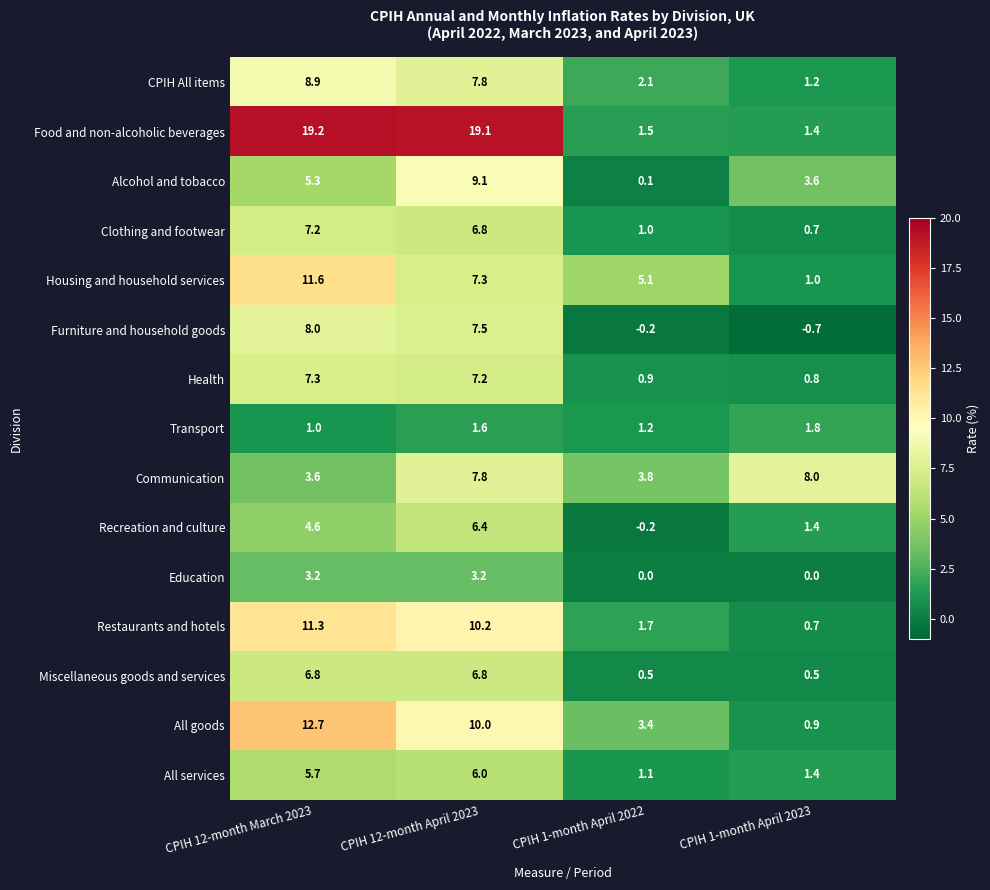

What is the total value across all series at CPIH 12-month April 2023?

116.8